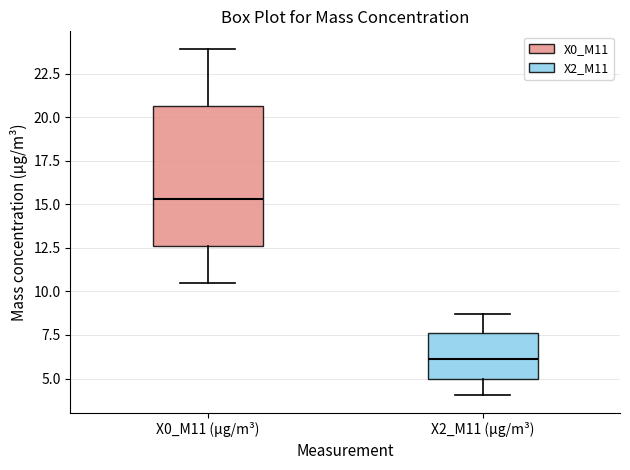

Which box has the highest median line?

X0_M11 (μg/m³)